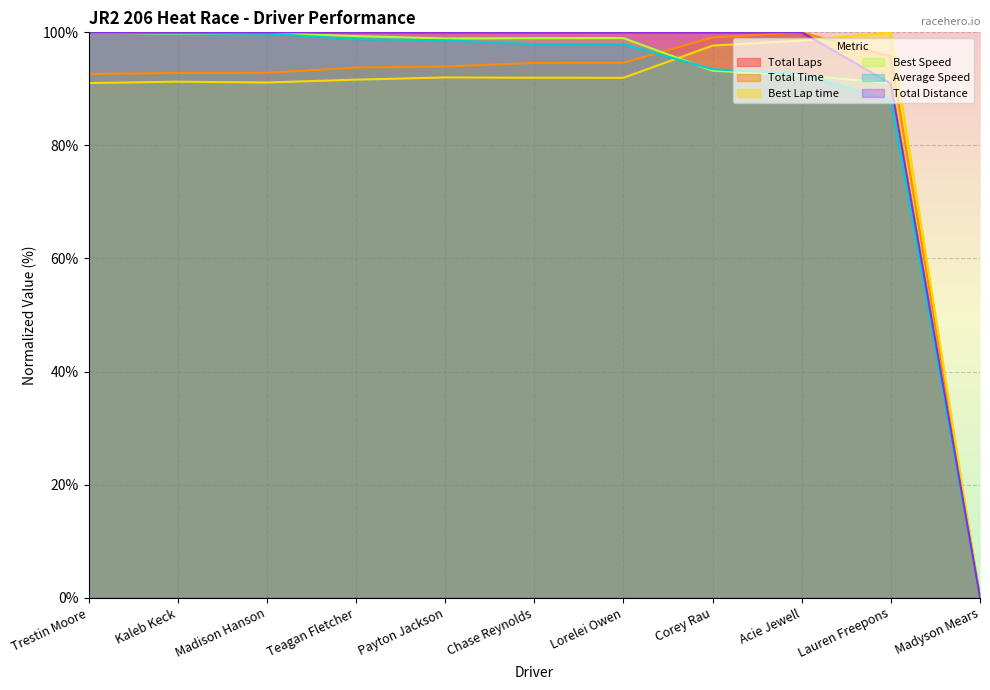

What is the sum of the Best Speed values at Trestin Moore and Kaleb Keck?

199.7